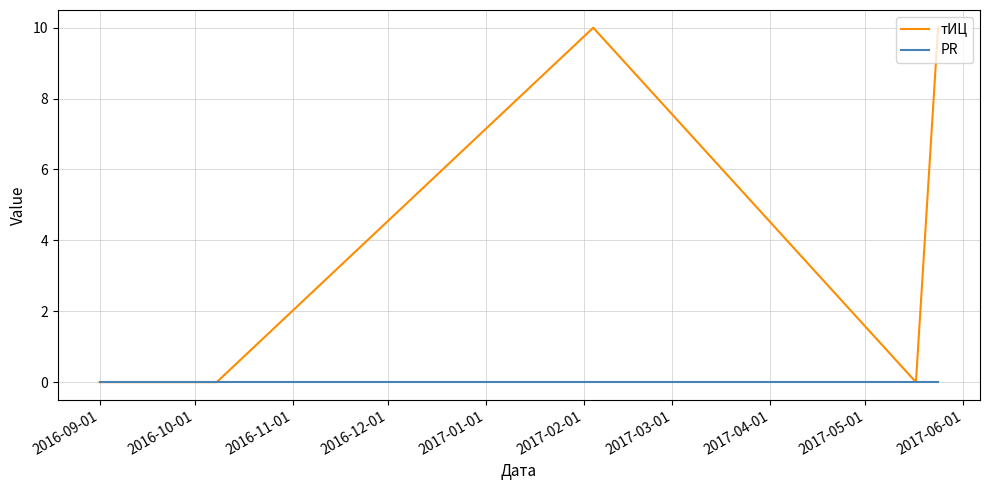

Which series has the widest spread of values?

тИЦ